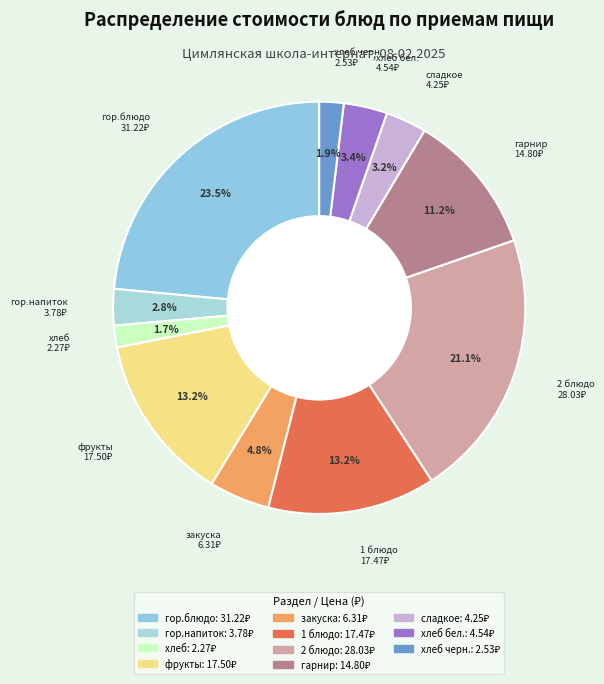

Count the number of slices in the pie.

11